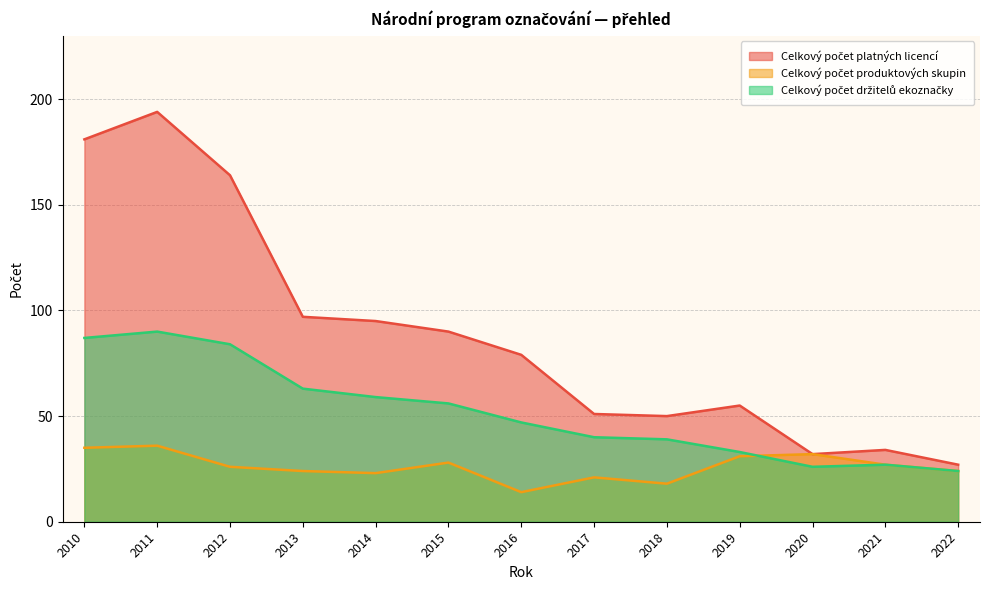

At which category does the chart reach its minimum across all series?

2016